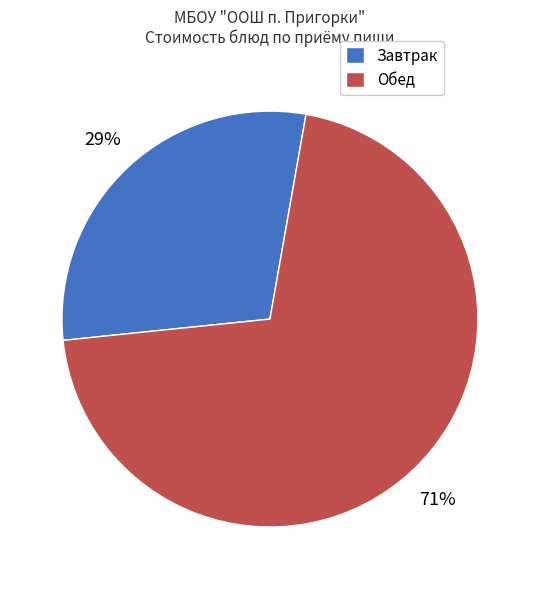

How many segments does this pie chart have?

2